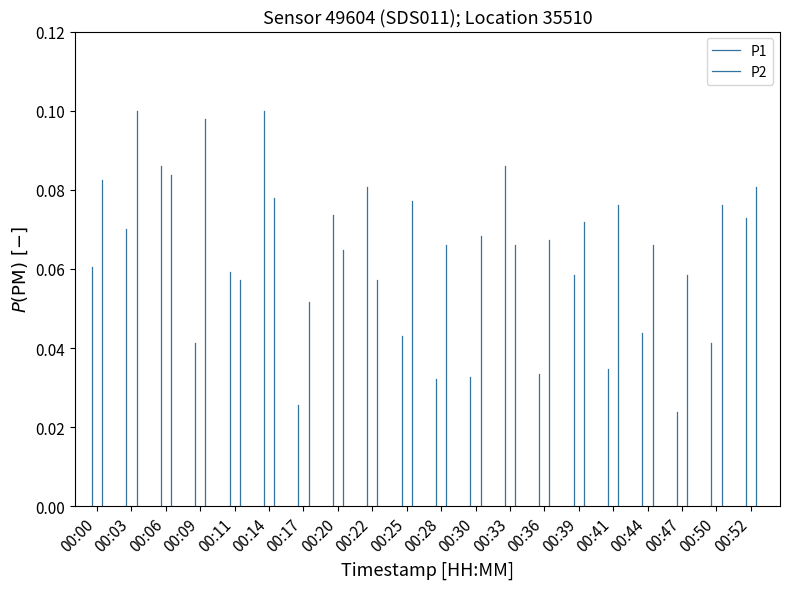

What are all the series names shown in the legend?

P1, P2